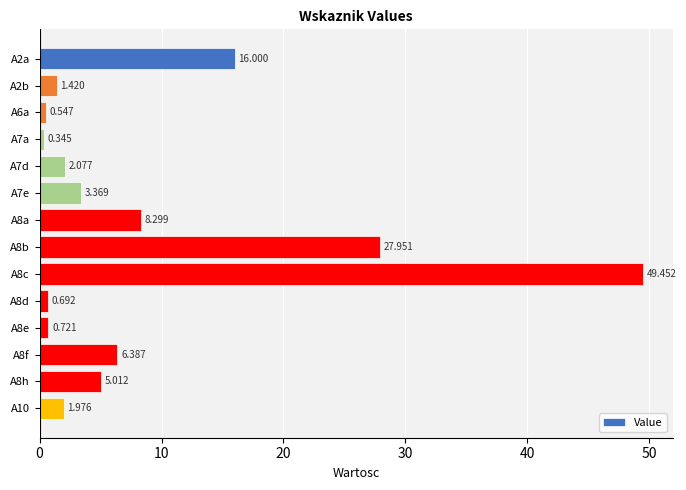

How many data points does each series have?

14